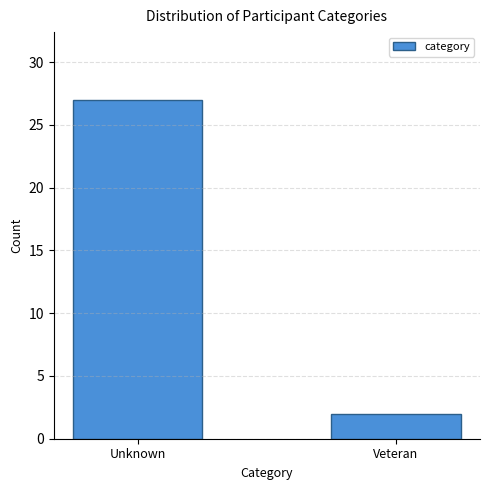

Reading right to left, transcribe all the data shown in this chart.

2	27